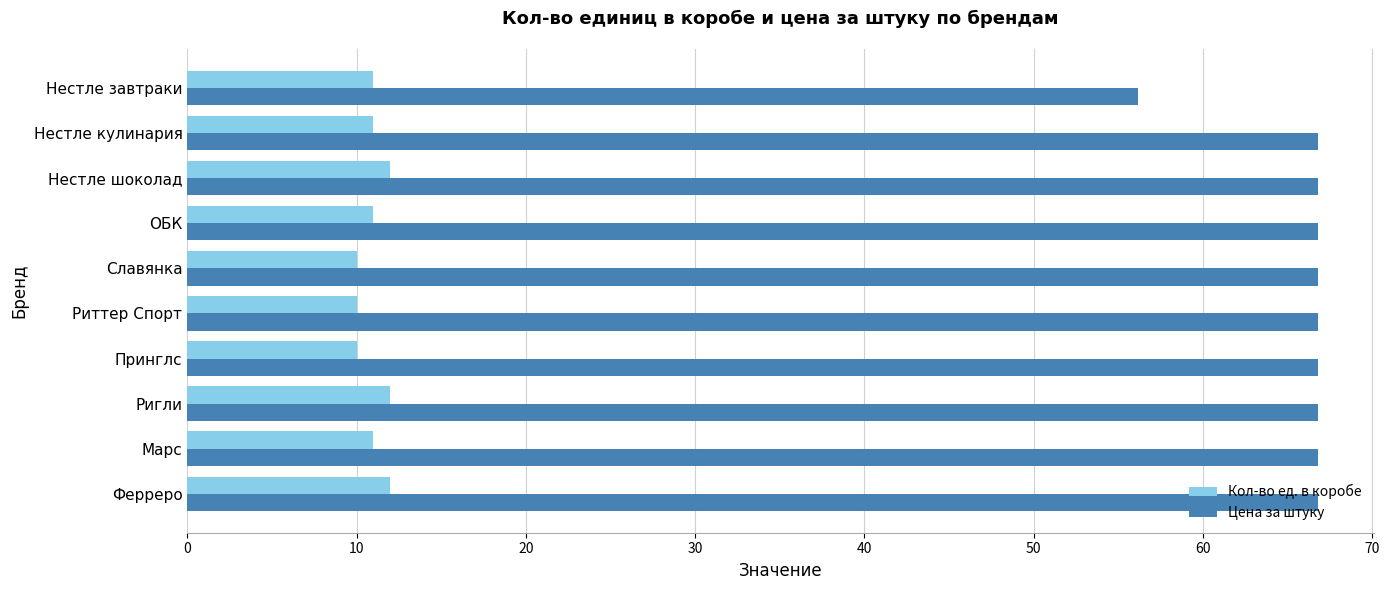

How many distinct data groups are displayed?

2